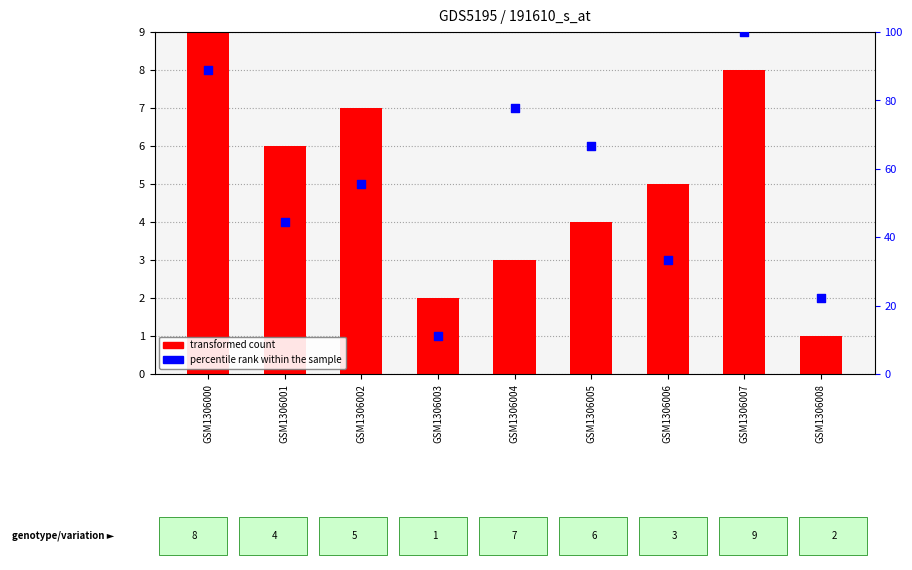

At which category is the sum across all series the highest?

GSM1306007